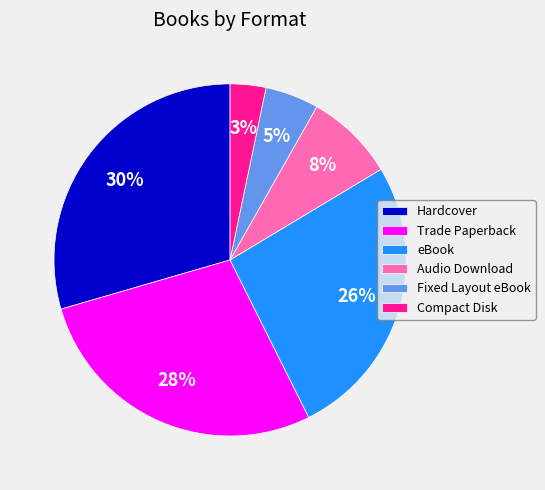

Which slice is the largest?

Hardcover